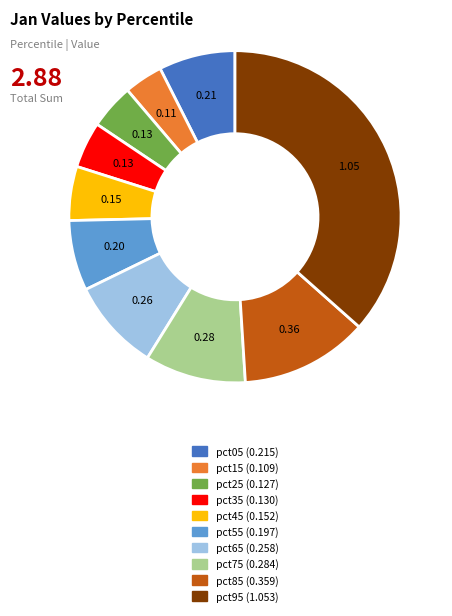

Which has a higher value, pct15 or pct55?

pct55